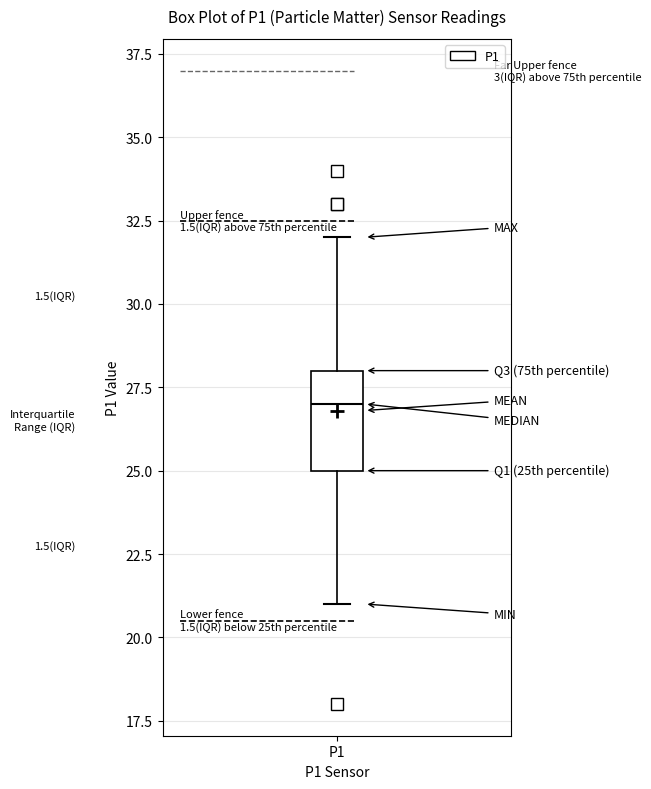

Where is the lower edge of the box for P1 on the y-axis? The values are not printed on the chart, so give them approximately, as read against the axis.

25